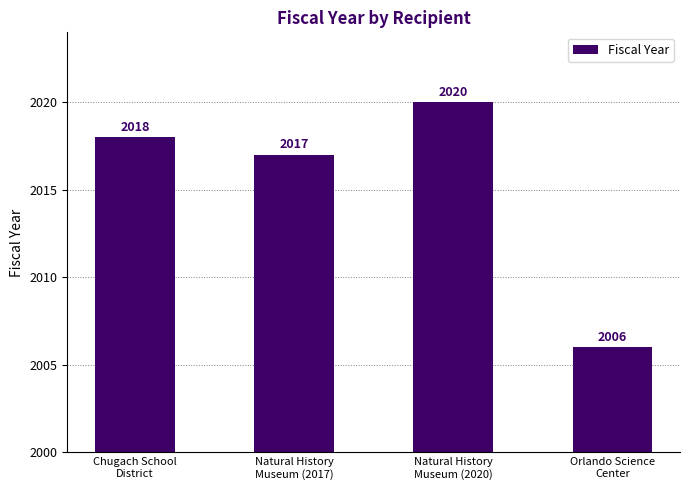

Which has a higher value, Orlando Science
Center or Natural History
Museum (2017)?

Natural History
Museum (2017)